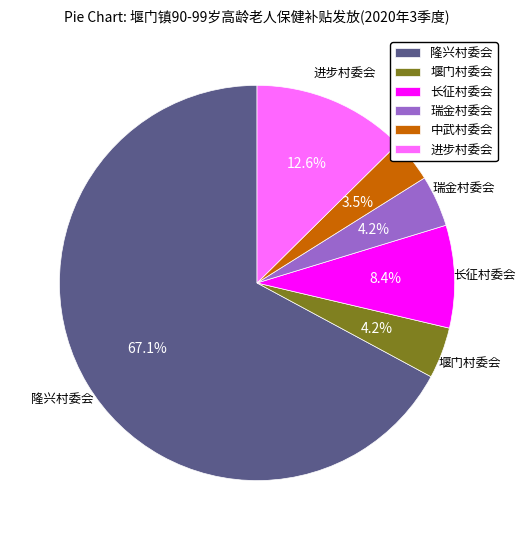

What is the smallest slice in the pie chart?

中武村委会